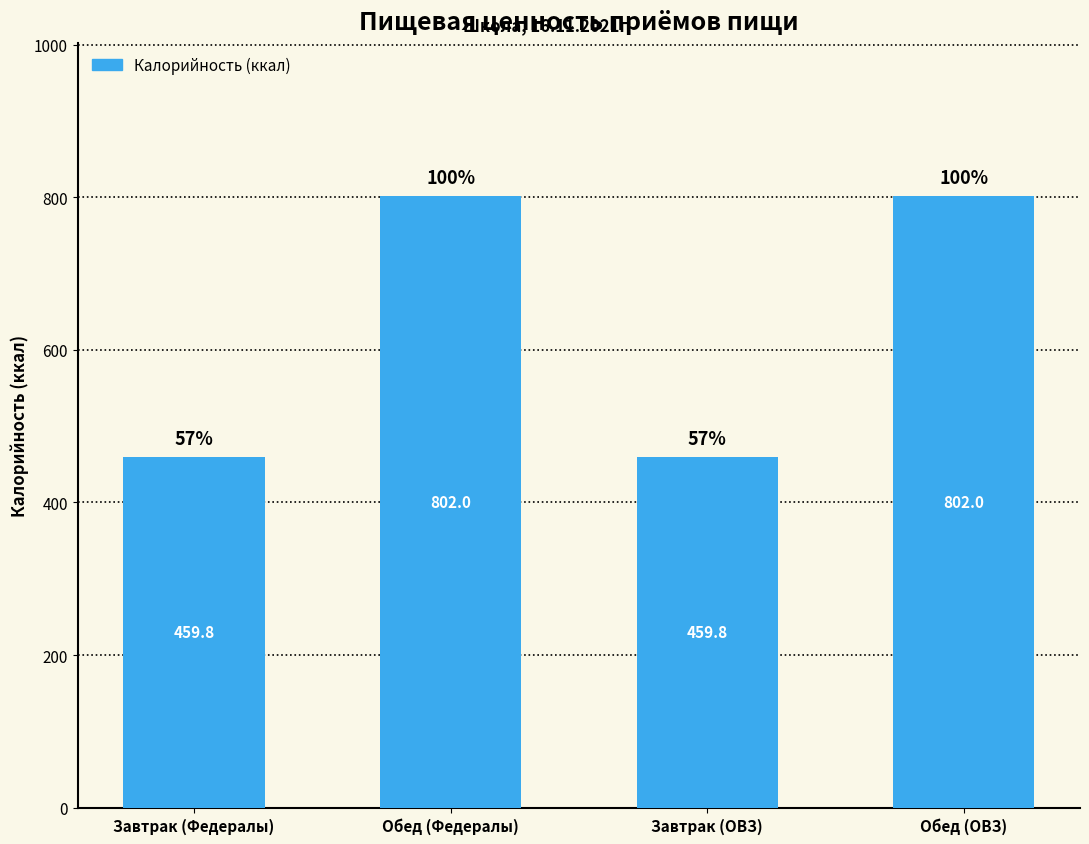

What is the label of the 3rd bar from the right?

Обед (Федералы)